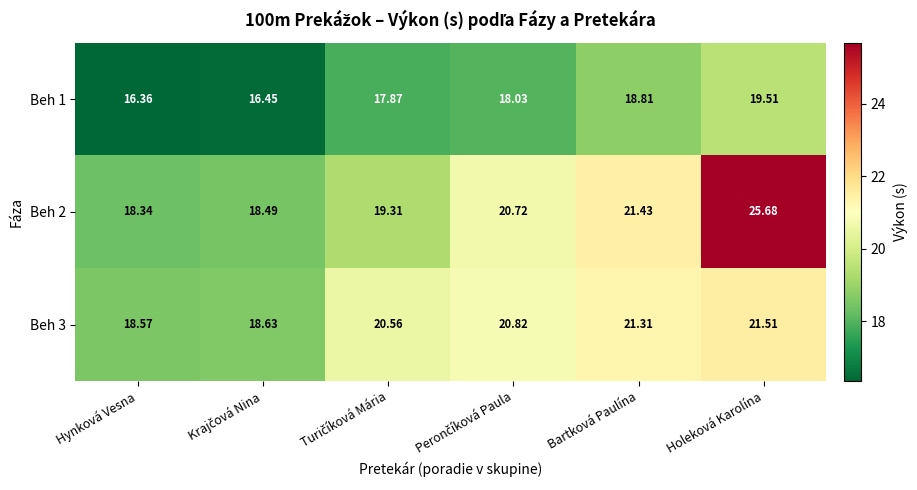

At which category is the sum across all series the highest?

Holeková Karolína